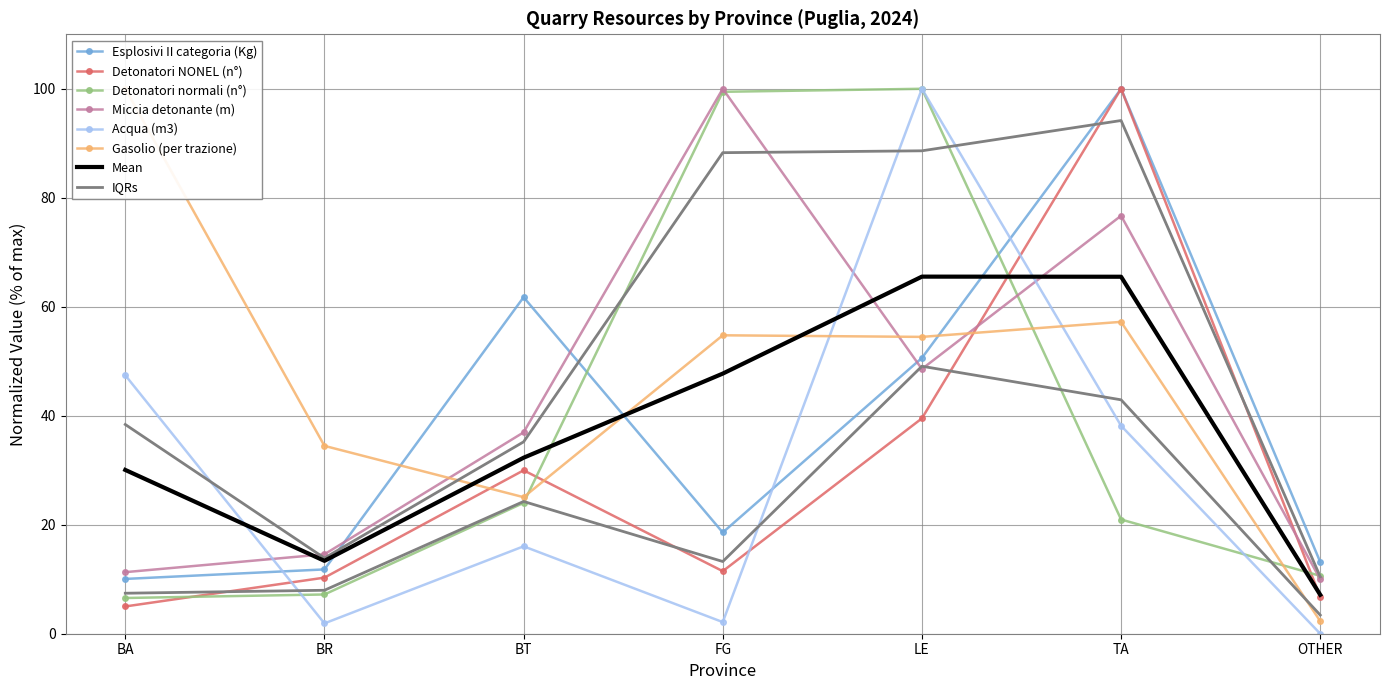

At which label does Acqua (m3) reach its peak?

LE